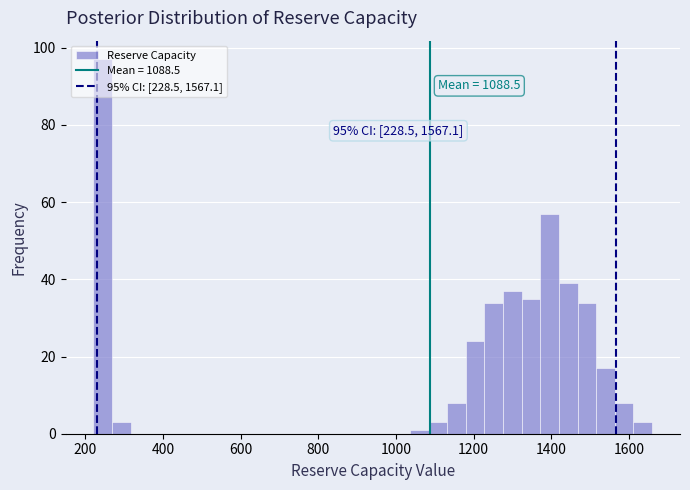

Around what value on the x-axis is the tallest bar? Give the approximate position of its centre, as read against the axis.

240